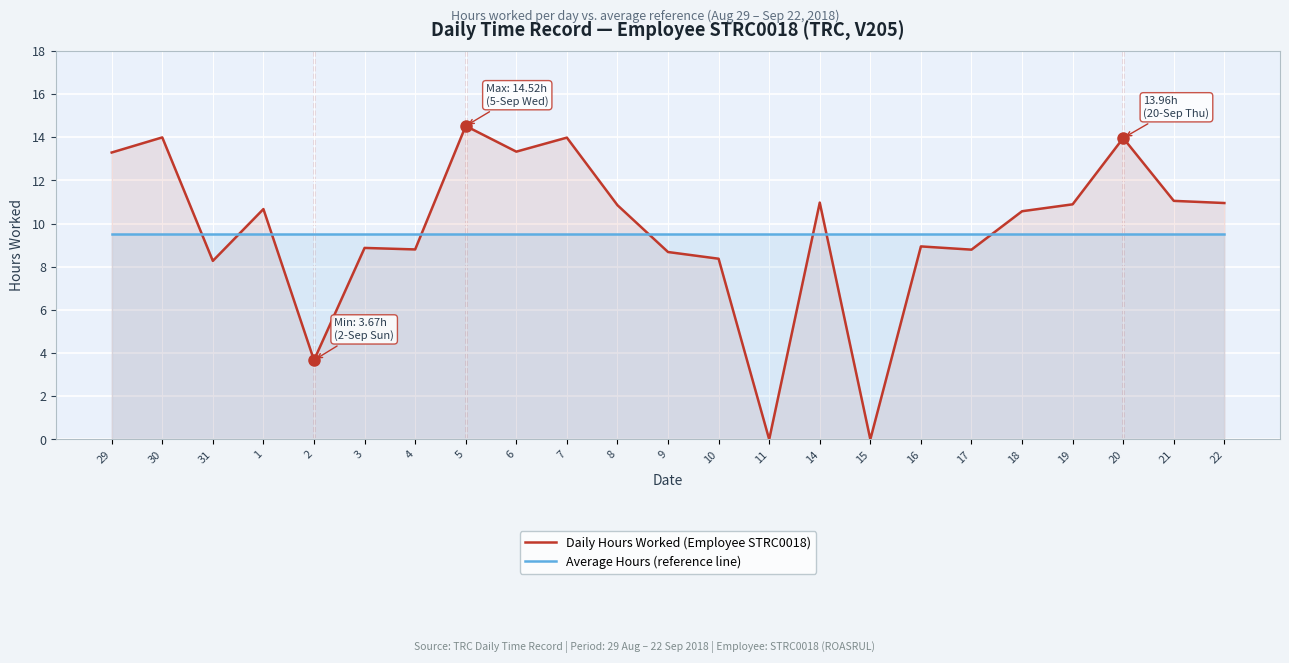

Is the value of Average Hours (reference line) at 16 greater than the value of Daily Hours Worked (Employee STRC0018) at 19?

No